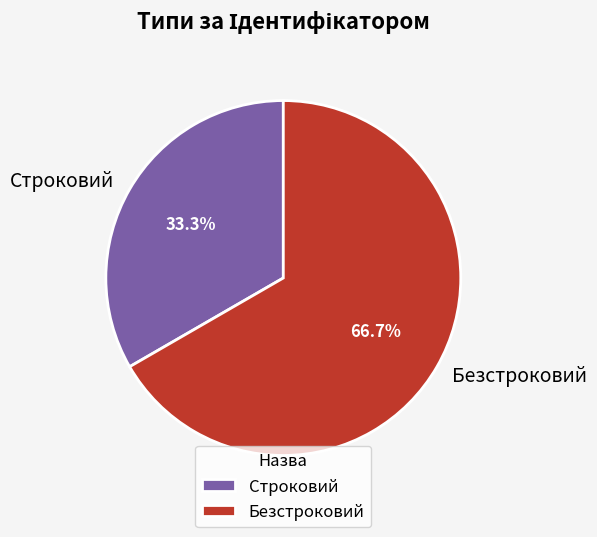

Do Безстроковий and Строковий together represent more than half of the pie?

Yes